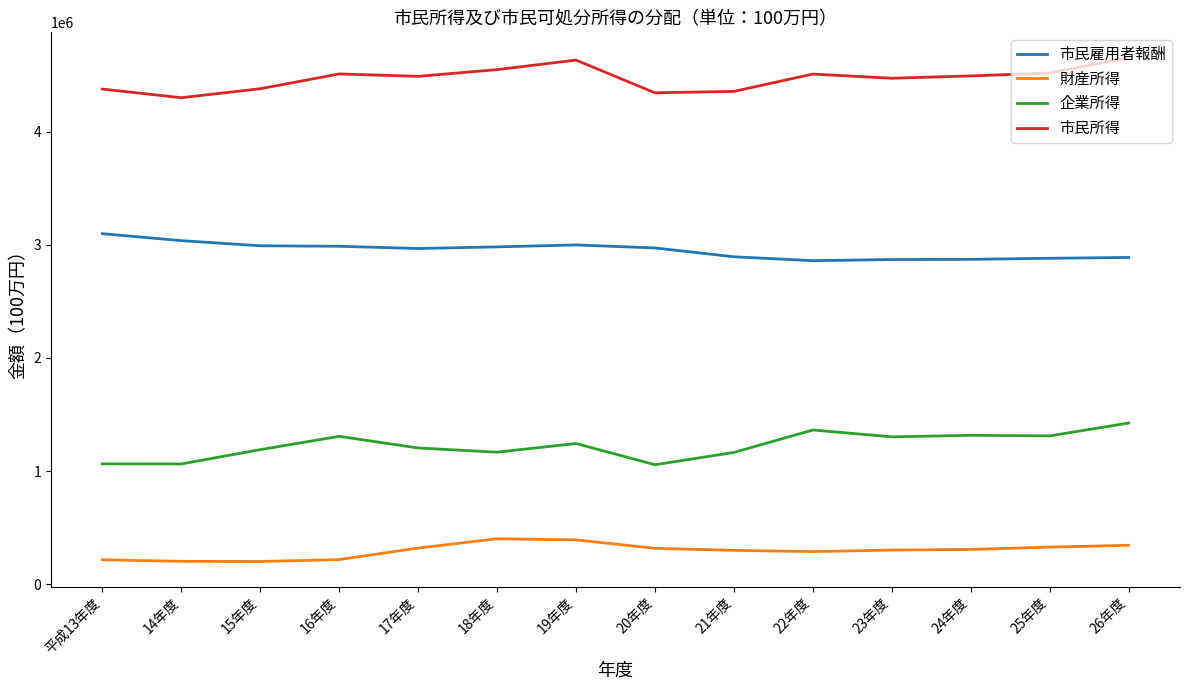

Rank the series by their maximum value, from highest to lowest.

市民所得, 市民雇用者報酬, 企業所得, 財産所得